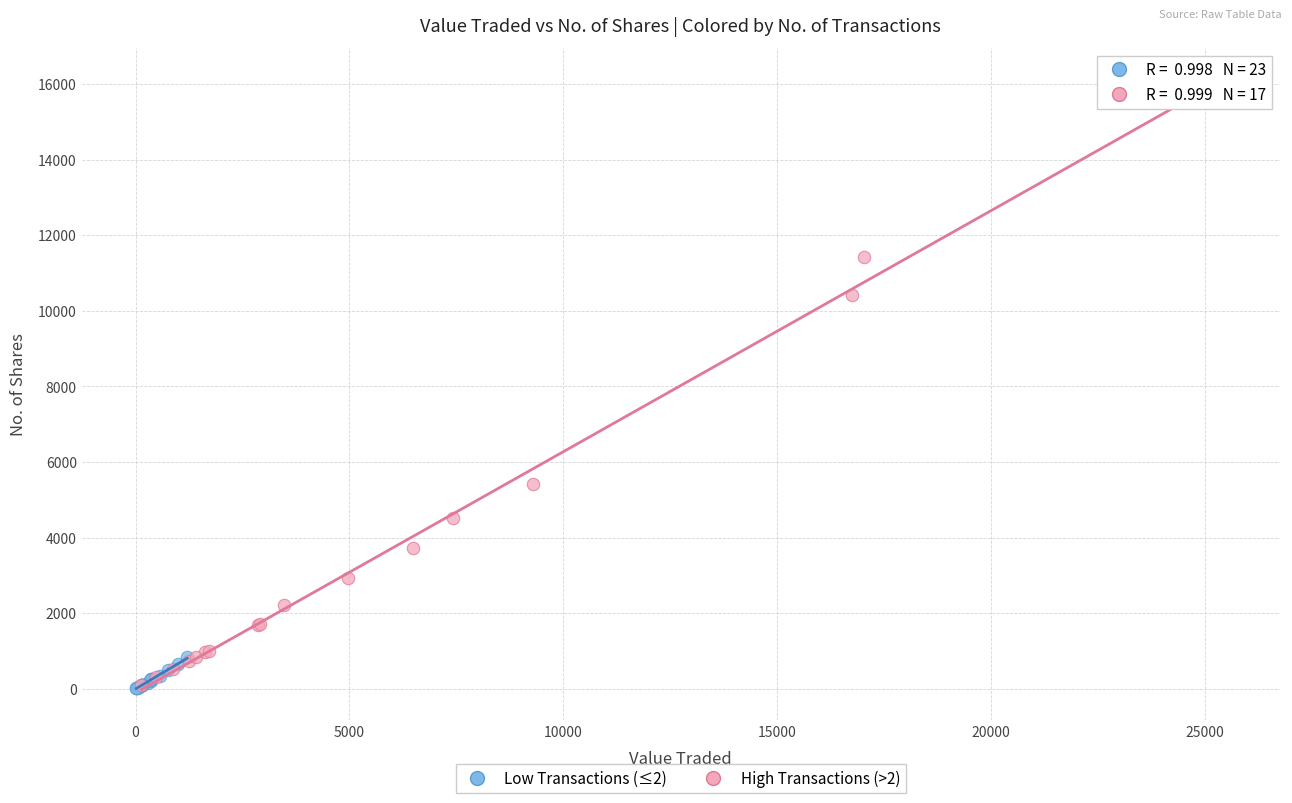

Which series has the widest spread of Y values?

High Transactions (>2)